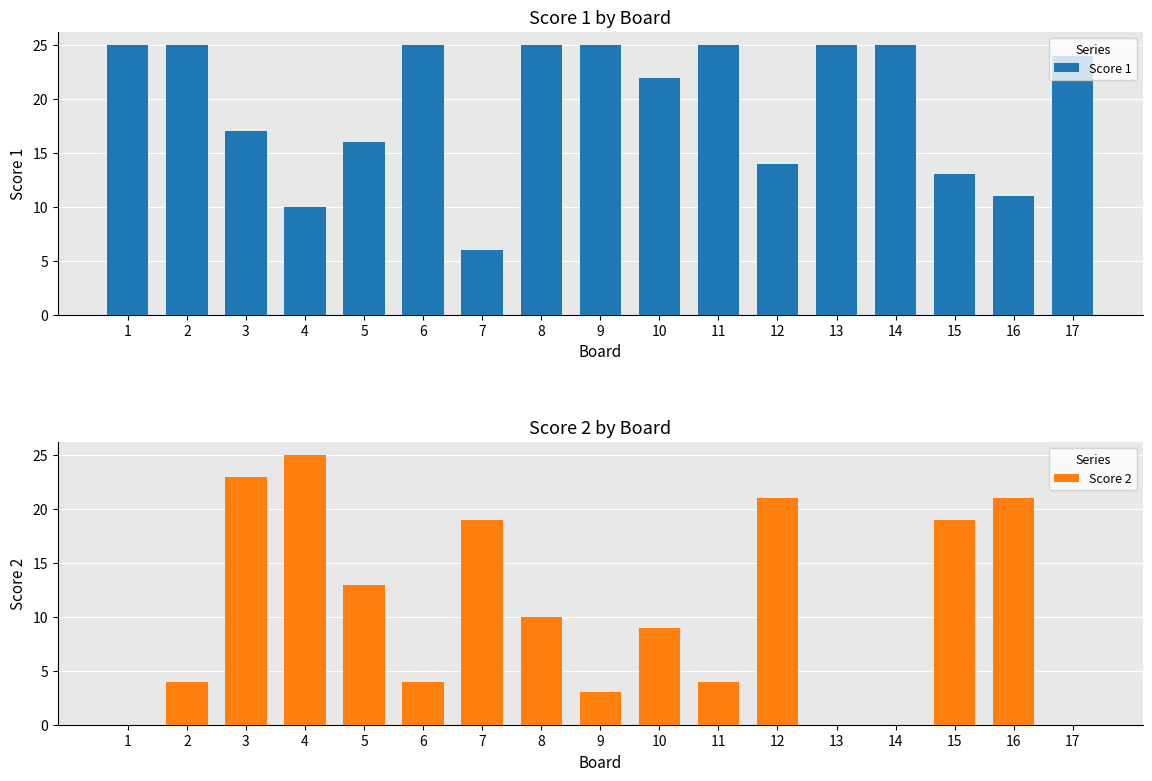

Reading left to right, transcribe all the data shown in this chart.

Score 1: 25	25	17	10	16	25	6	25	25	22	25	14	25	25	13	11	24
Score 2: 0	4	23	25	13	4	19	10	3	9	4	21	0	0	19	21	0